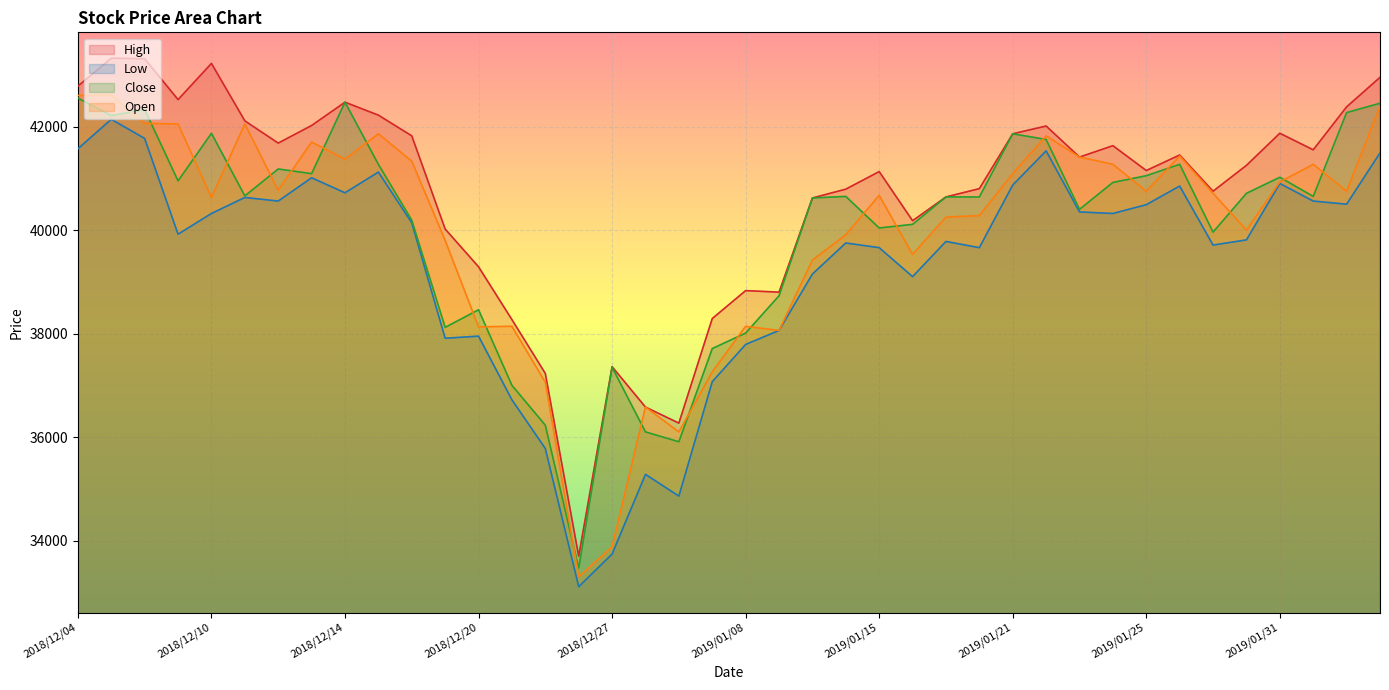

At which category is the sum across all series the highest?

2018/12/05